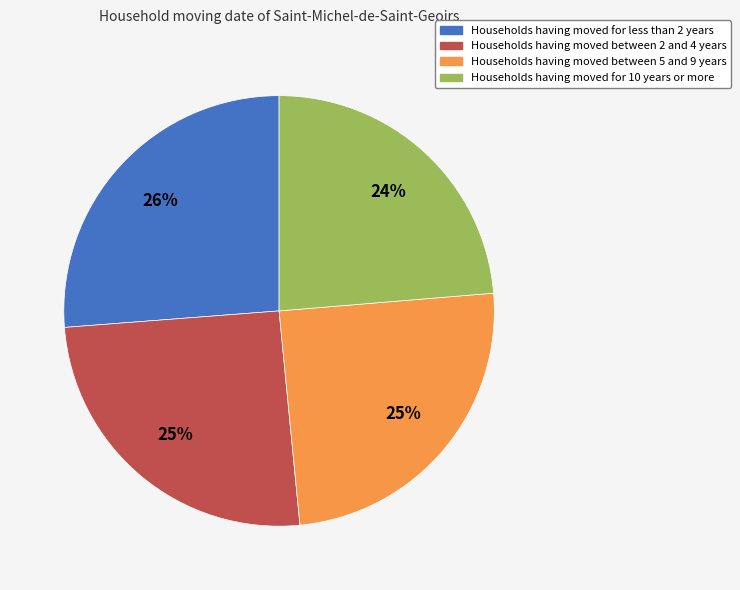

To the nearest percent, what is the combined percentage of Households having moved between 2 and 4 years and Households having moved for 10 years or more?

49%